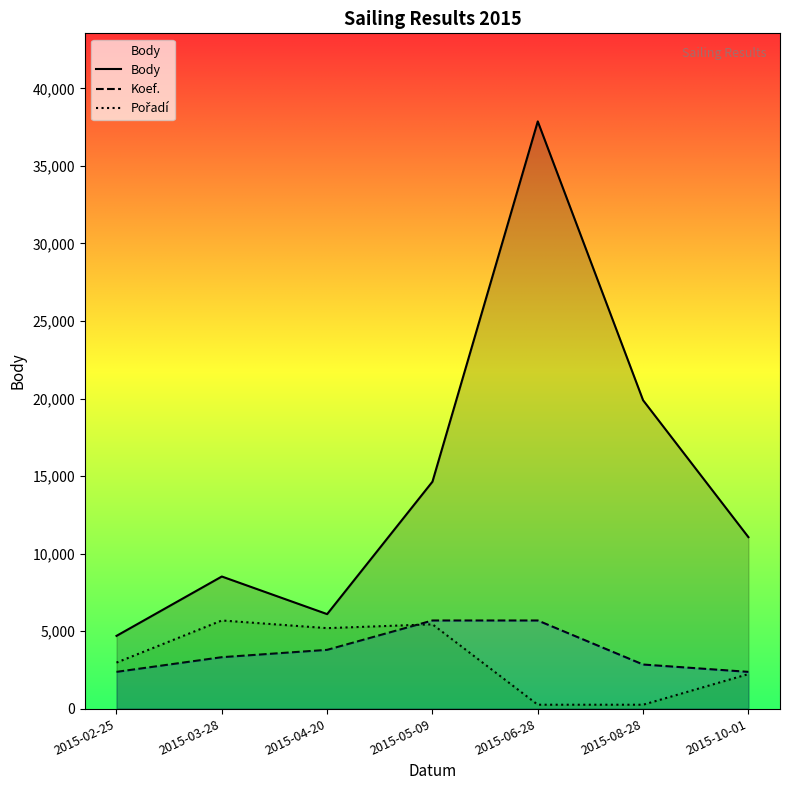

The value of Body at 2015-02-25 is 8424.1. True or false?

False